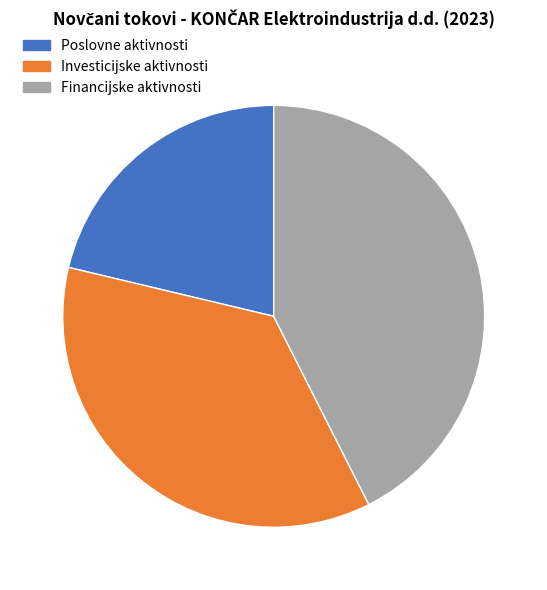

What is the smallest slice in the pie chart?

Poslovne aktivnosti